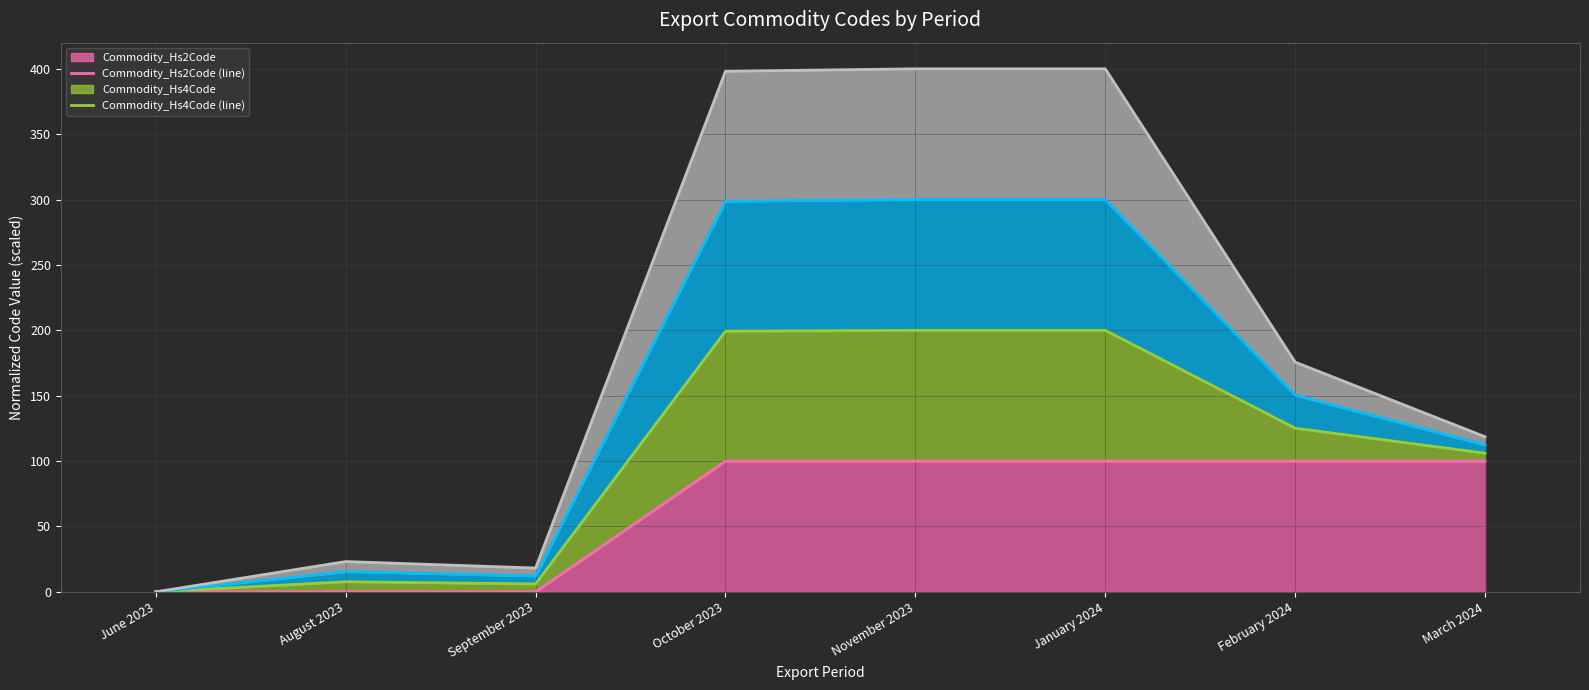

How many lines are shown in the chart?

4